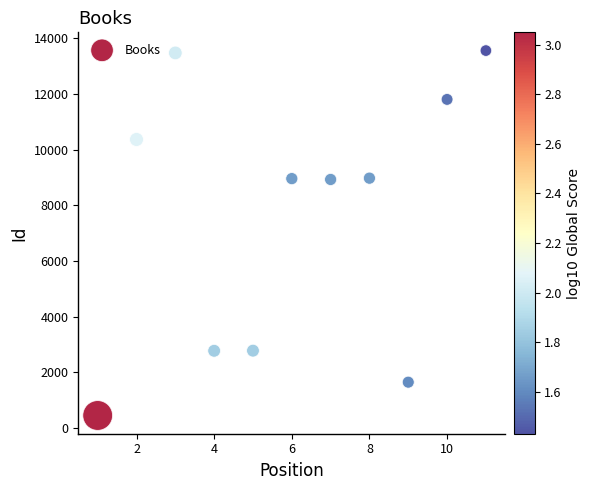

What is the average Y value?

7611